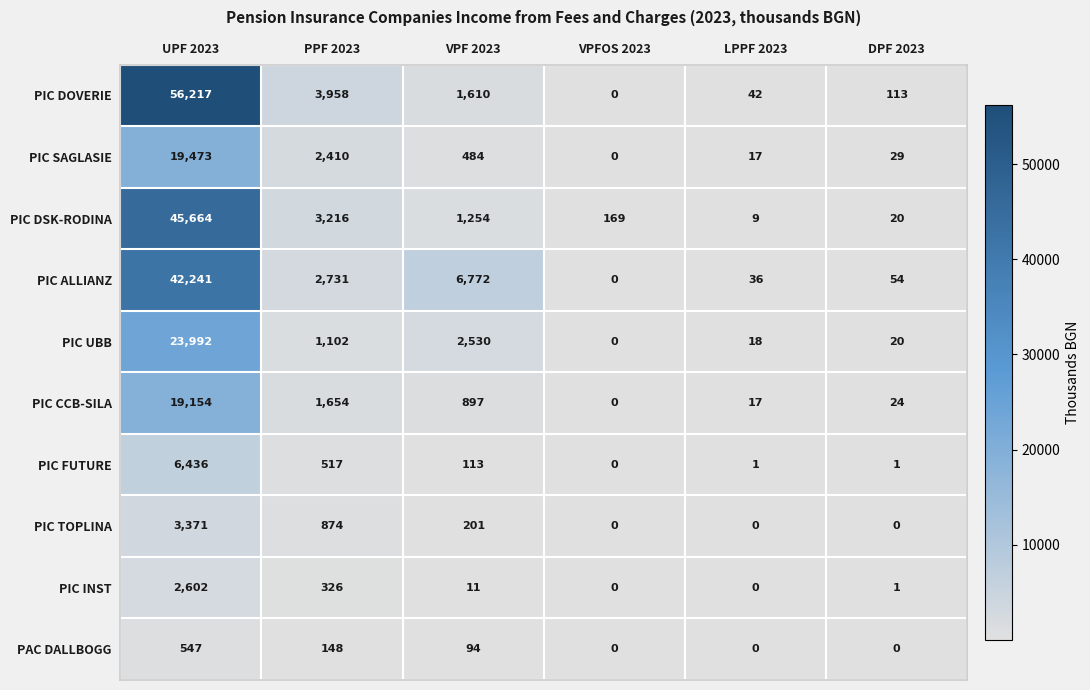

Which series changed the most between VPF 2023 and LPPF 2023?

PIC ALLIANZ